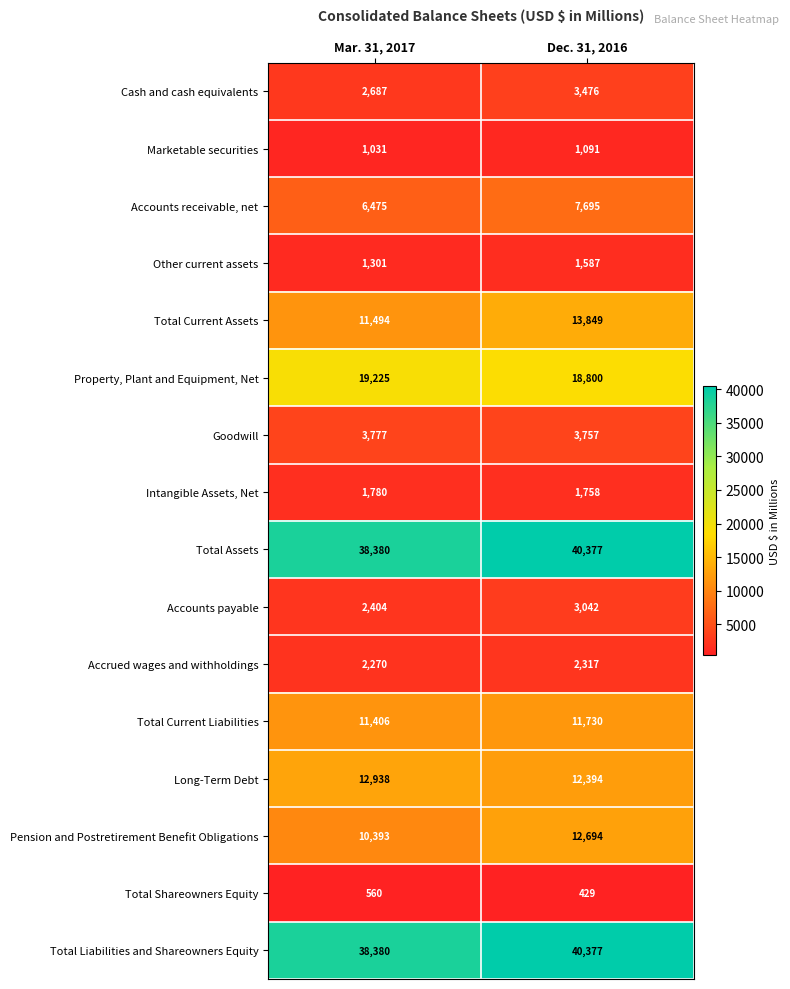

What is the sum of the Accounts payable values at Dec. 31, 2016 and Mar. 31, 2017?

5446